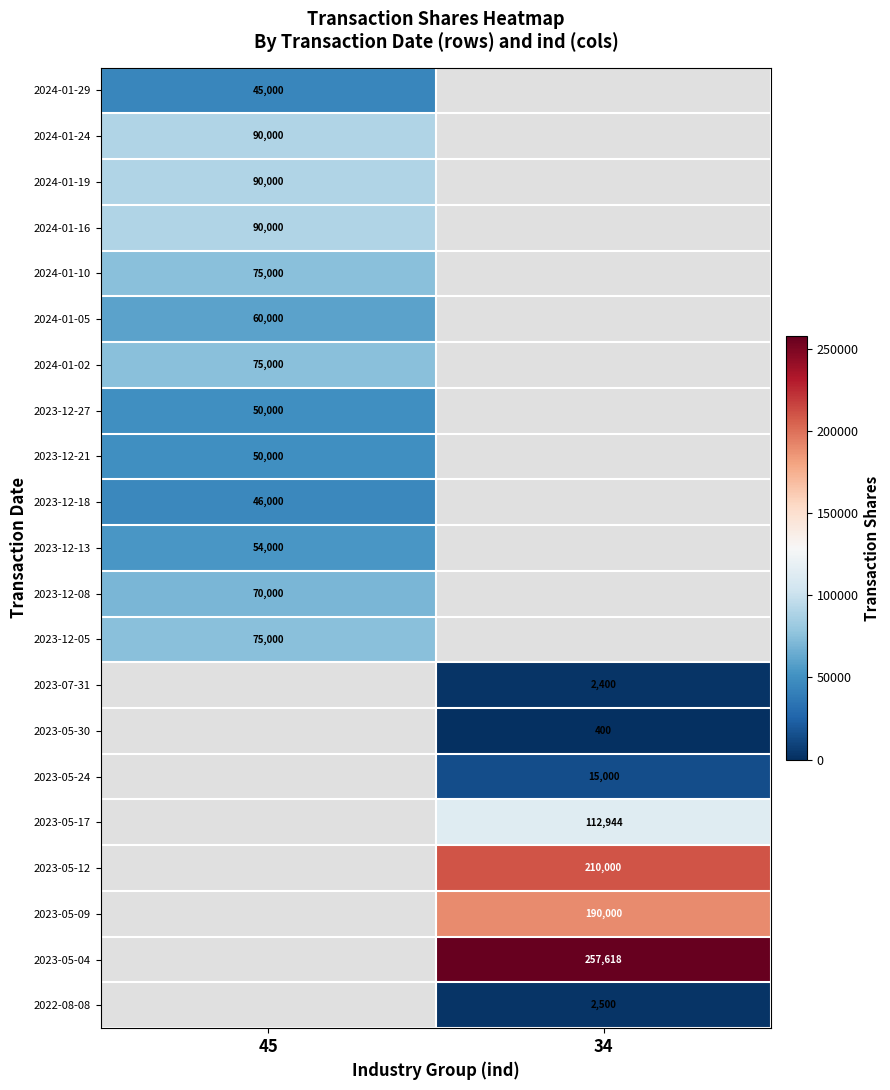

How many categories are shown in the chart?

2